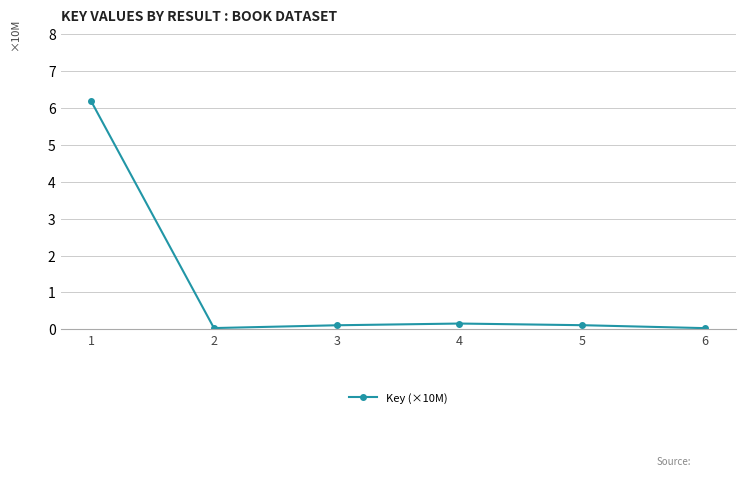

Does the chart have visible grid lines?

Yes